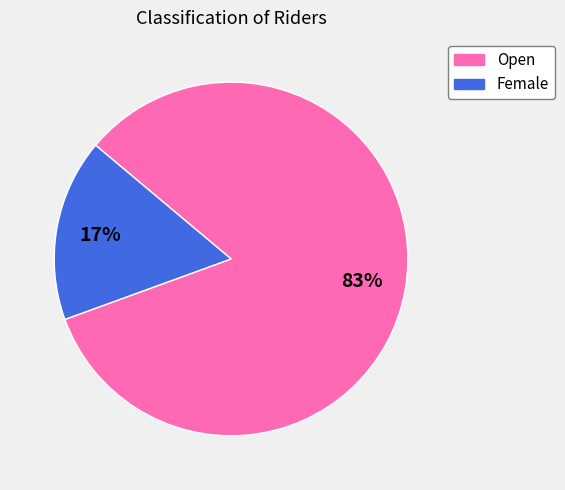

Is Female the majority of the pie?

No